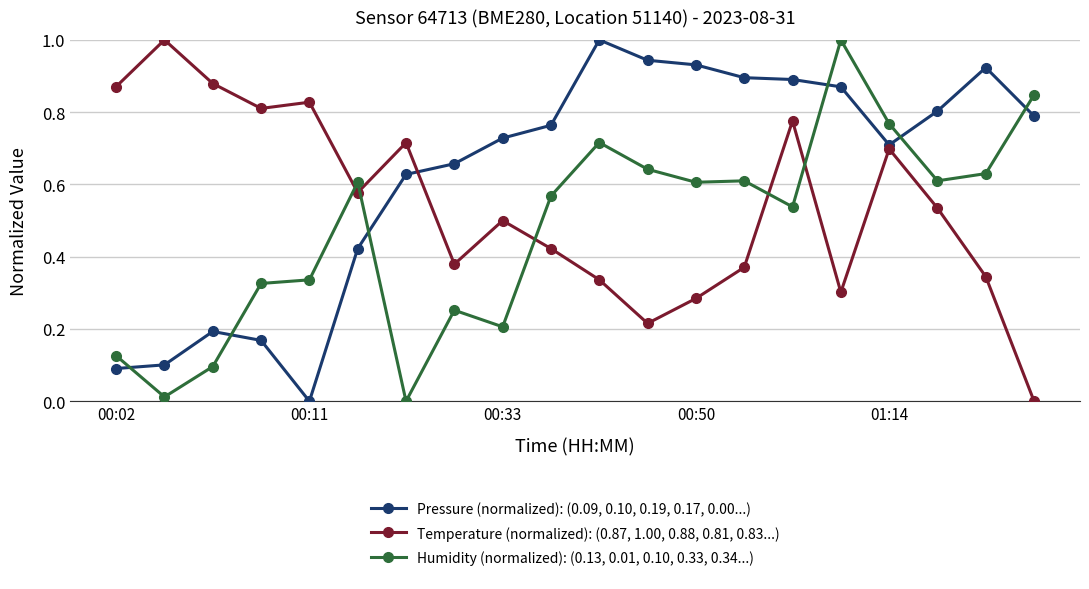

List the series in order of their overall mean, lowest first.

Humidity (normalized): (0.13, 0.01, 0.10, 0.33, 0.34...), Temperature (normalized): (0.87, 1.00, 0.88, 0.81, 0.83...), Pressure (normalized): (0.09, 0.10, 0.19, 0.17, 0.00...)